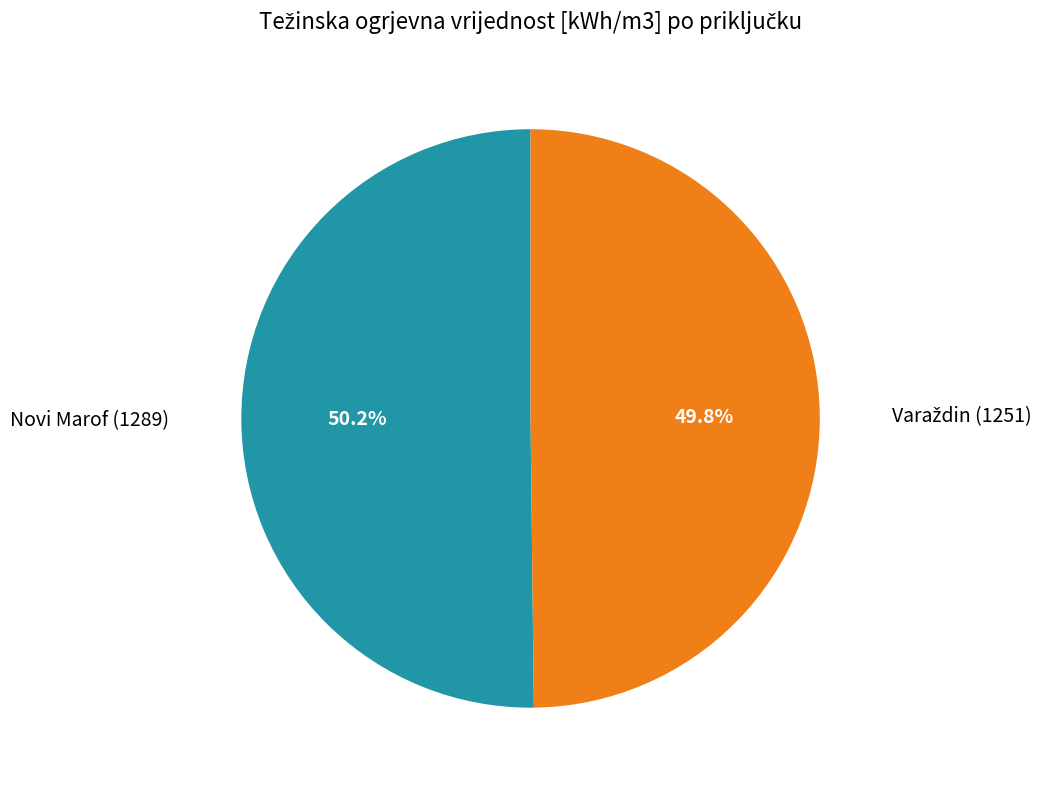

What percentage is NOT represented by Novi Marof (1289)?

49.8%